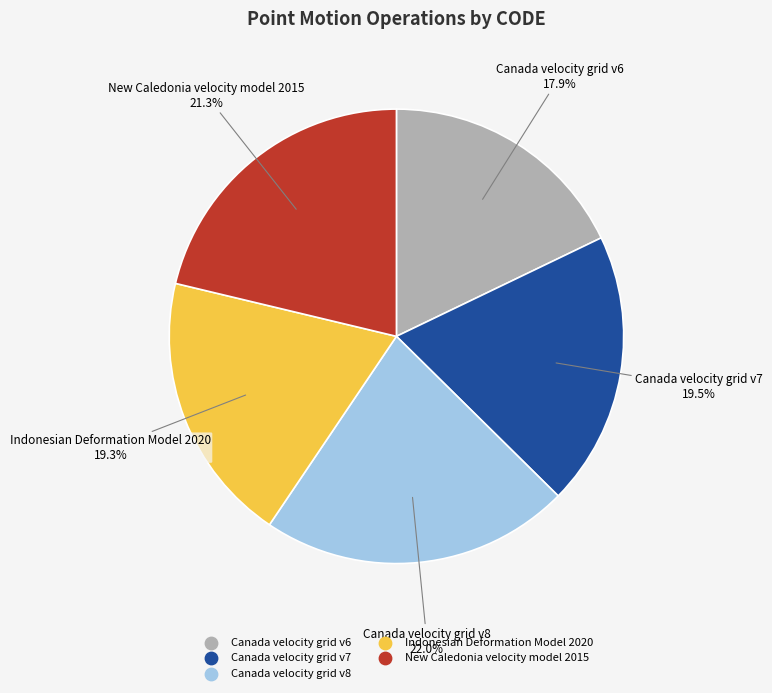

Is Canada velocity grid v6 the majority of the pie?

No